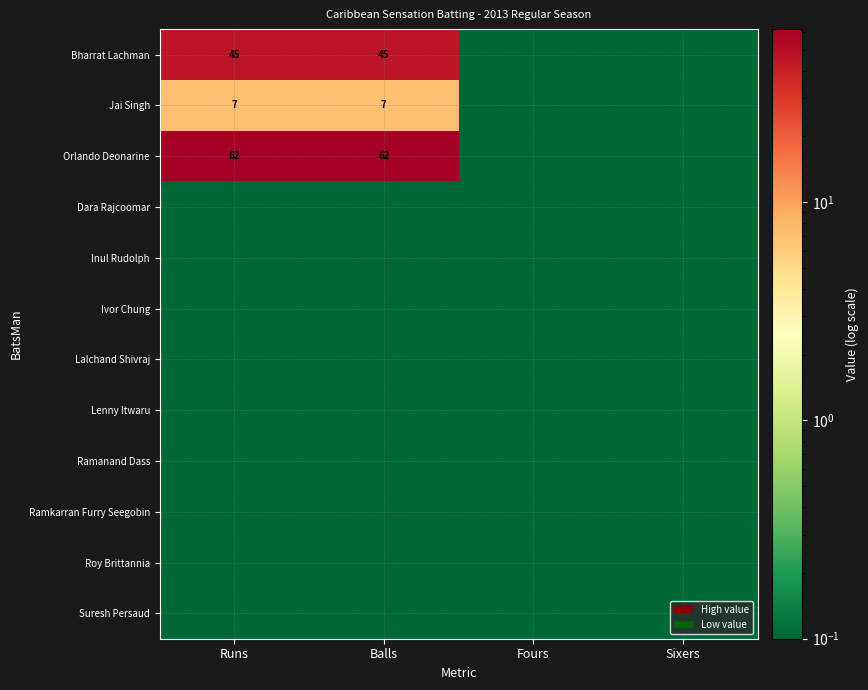

True or false: Bharrat Lachman has a value of 74.5 at Runs.

False